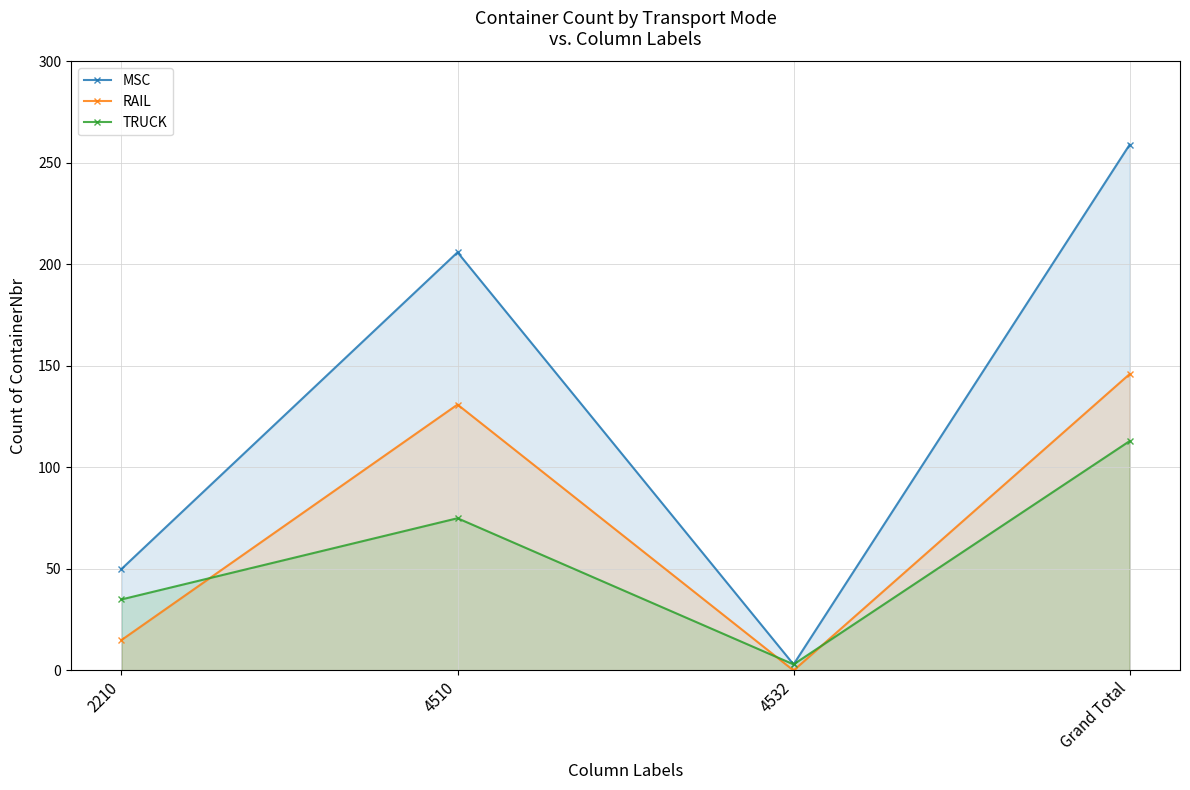

Between 2210 and Grand Total, which is larger?

Grand Total